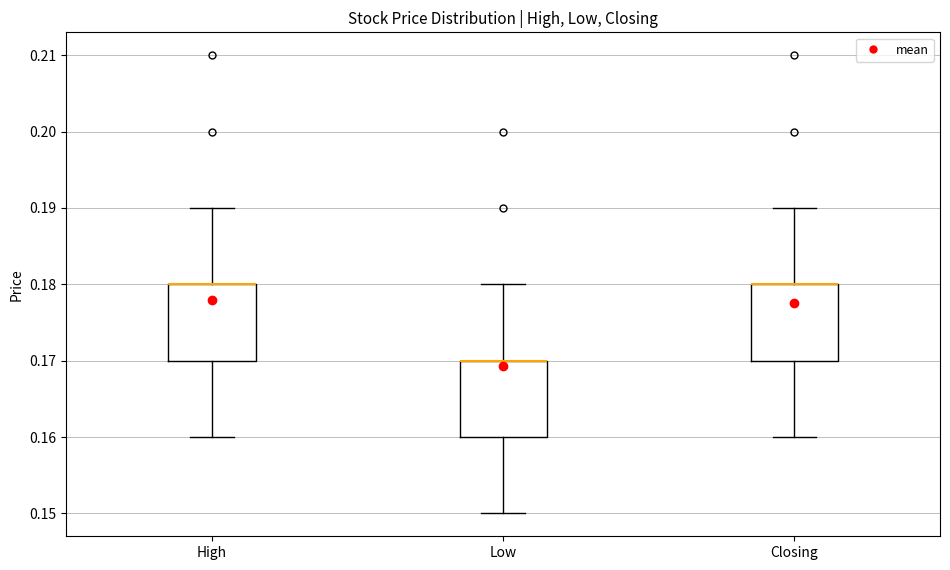

Reading left to right, read every box against the y-axis: the position of its median line, the range the box covers, and the ends of its whiskers. The values are not printed on the chart, so give them approximately, as read against the axis.

High: median 0.18 (drawn on the box's upper edge), box 0.17 to 0.18, whiskers 0.16 to 0.19
Low: median 0.17 (drawn on the box's upper edge), box 0.16 to 0.17, whiskers 0.15 to 0.18
Closing: median 0.18 (drawn on the box's upper edge), box 0.17 to 0.18, whiskers 0.16 to 0.19